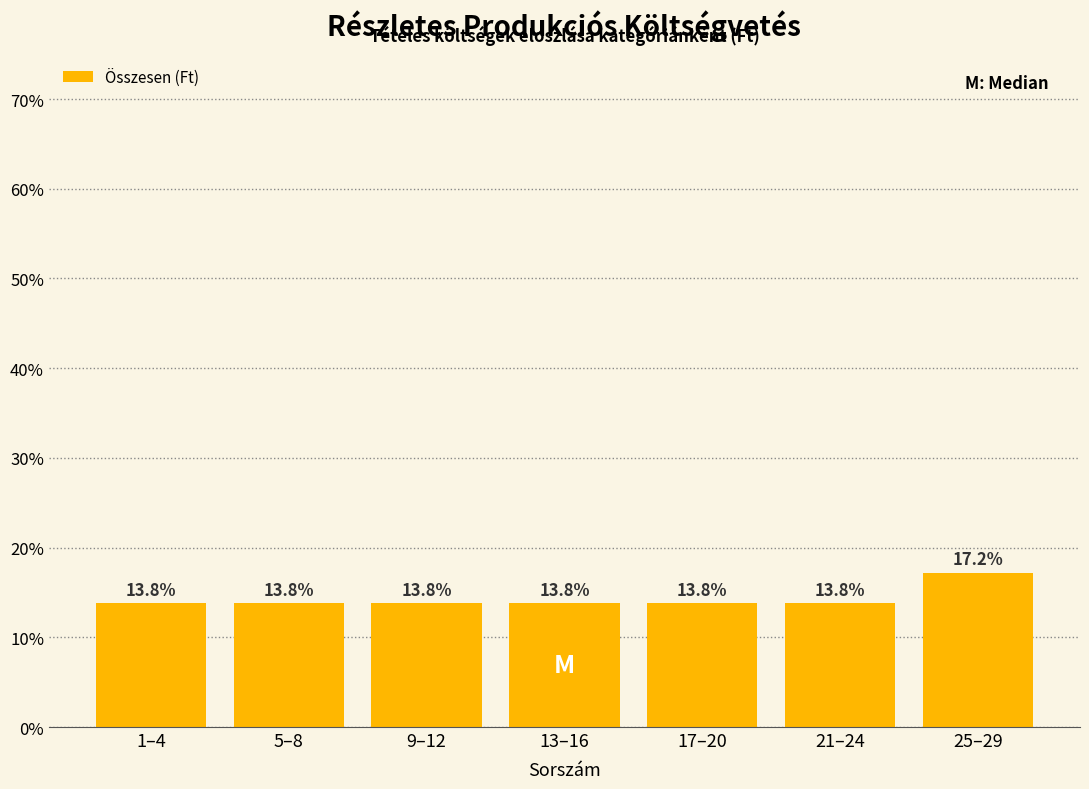

Reading right to left, what are all the values shown in this chart?

25–29=17.2	21–24=13.8	17–20=13.8	13–16=13.8	9–12=13.8	5–8=13.8	1–4=13.8